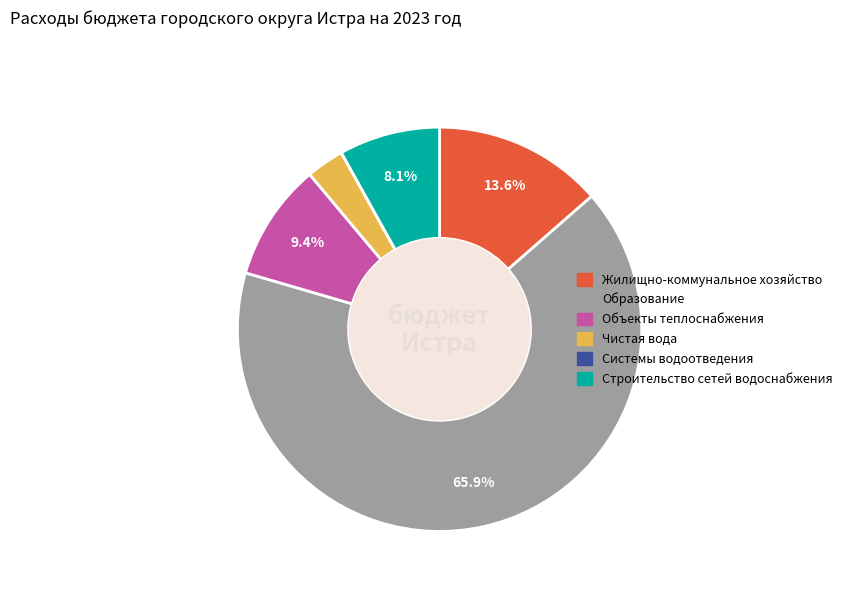

Which slice is the largest?

Образование